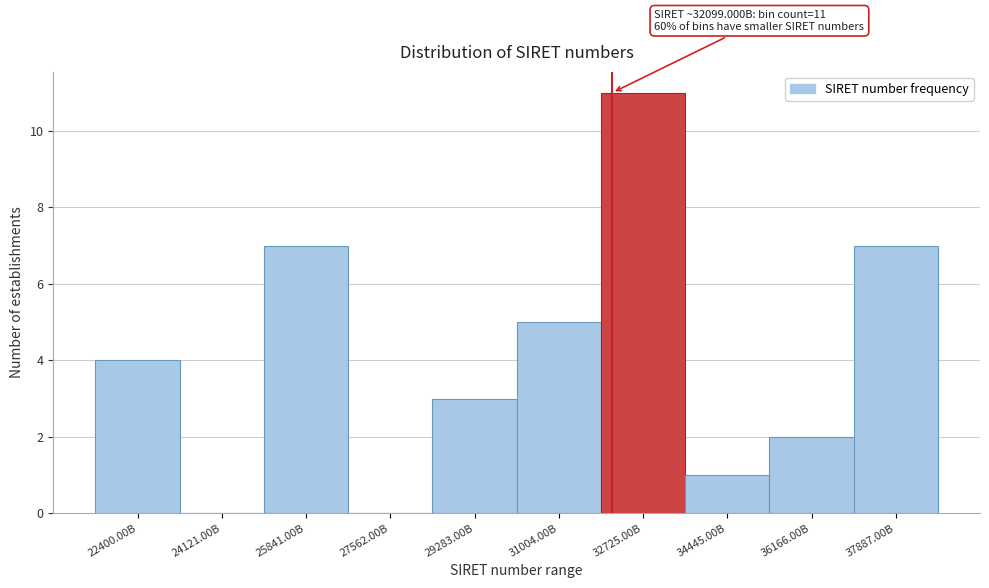

Reading left to right, transcribe all the data shown in this chart.

22400.00B=4	24121.00B=0	25841.00B=7	27562.00B=0	29283.00B=3	31004.00B=5	32725.00B=11	34445.00B=1	36166.00B=2	37887.00B=7